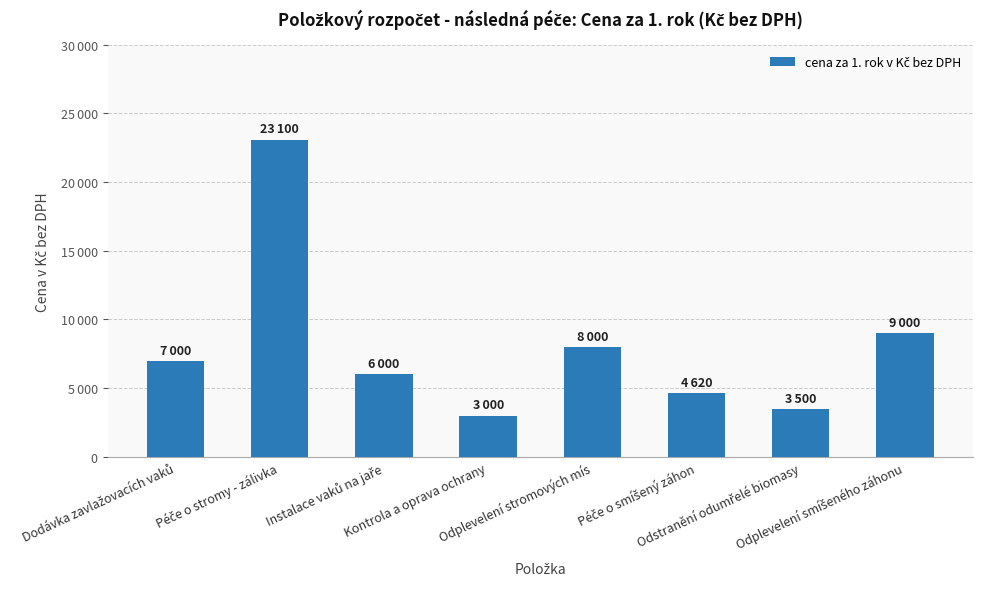

At which category does the chart reach its minimum across all series?

Kontrola a oprava ochrany